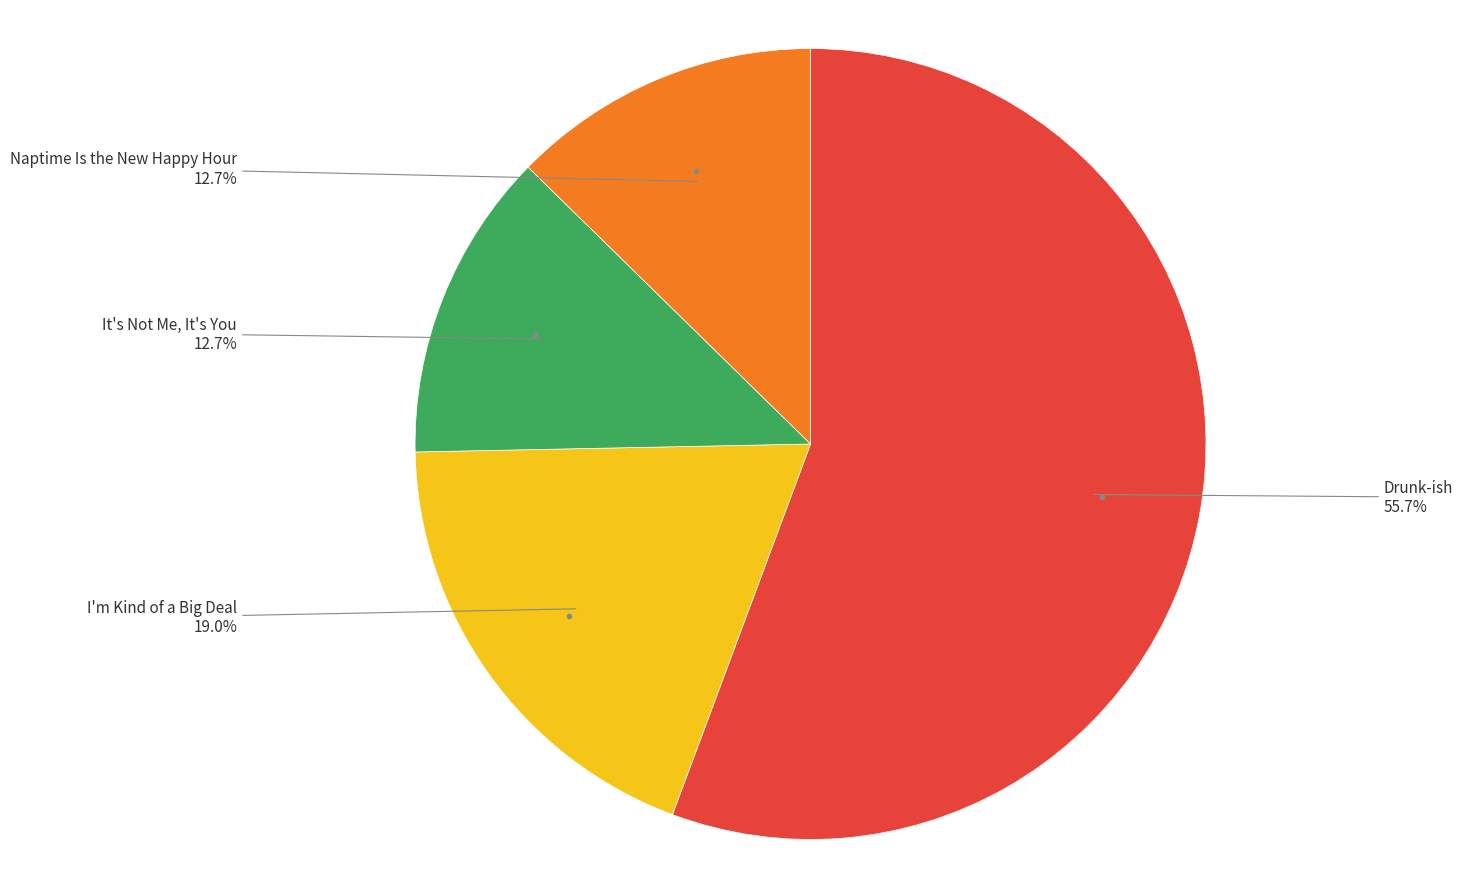

Is there any slice that represents more than half of the pie?

Yes